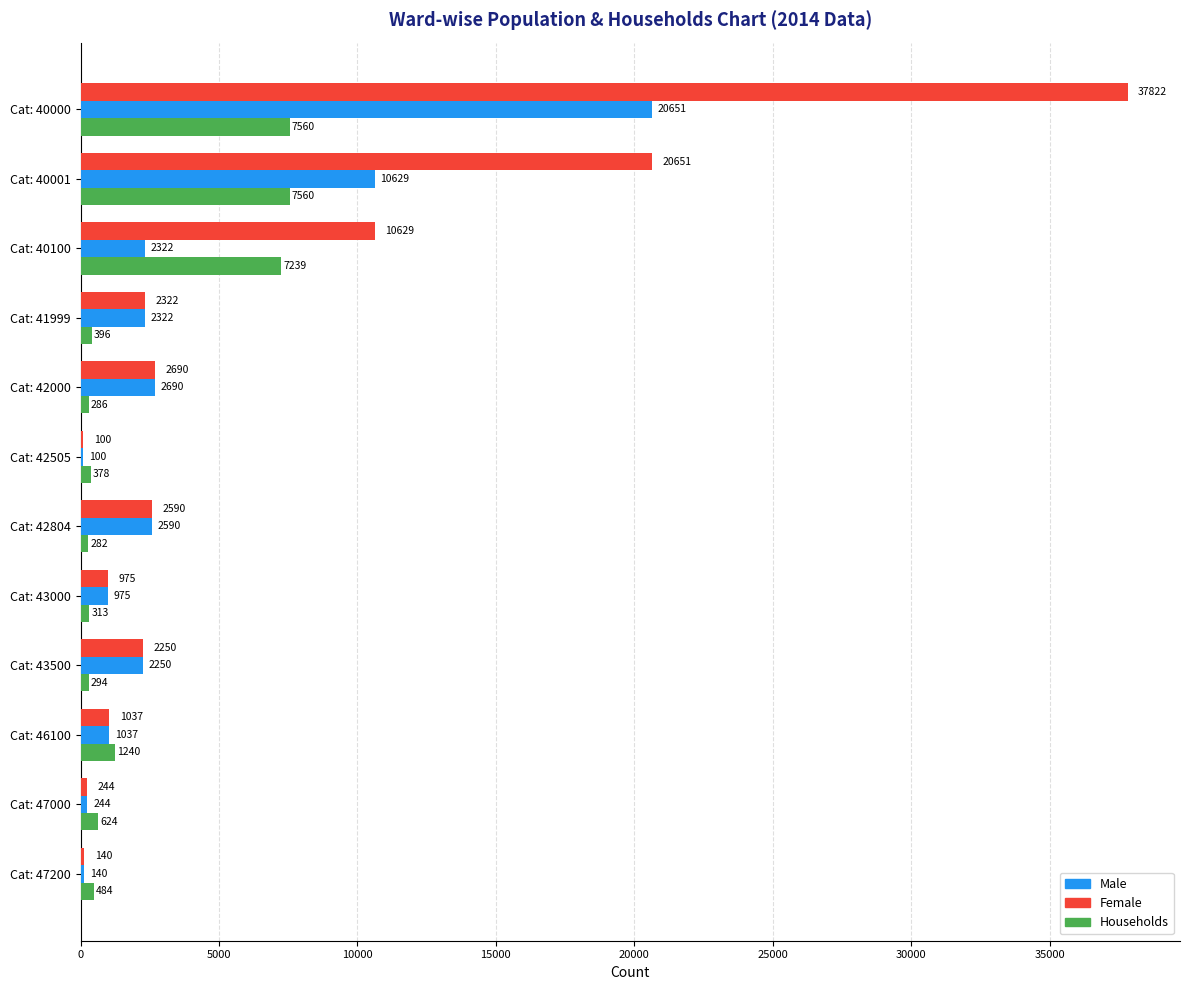

Where is Male nearest to the value 10375?

Cat: 40001